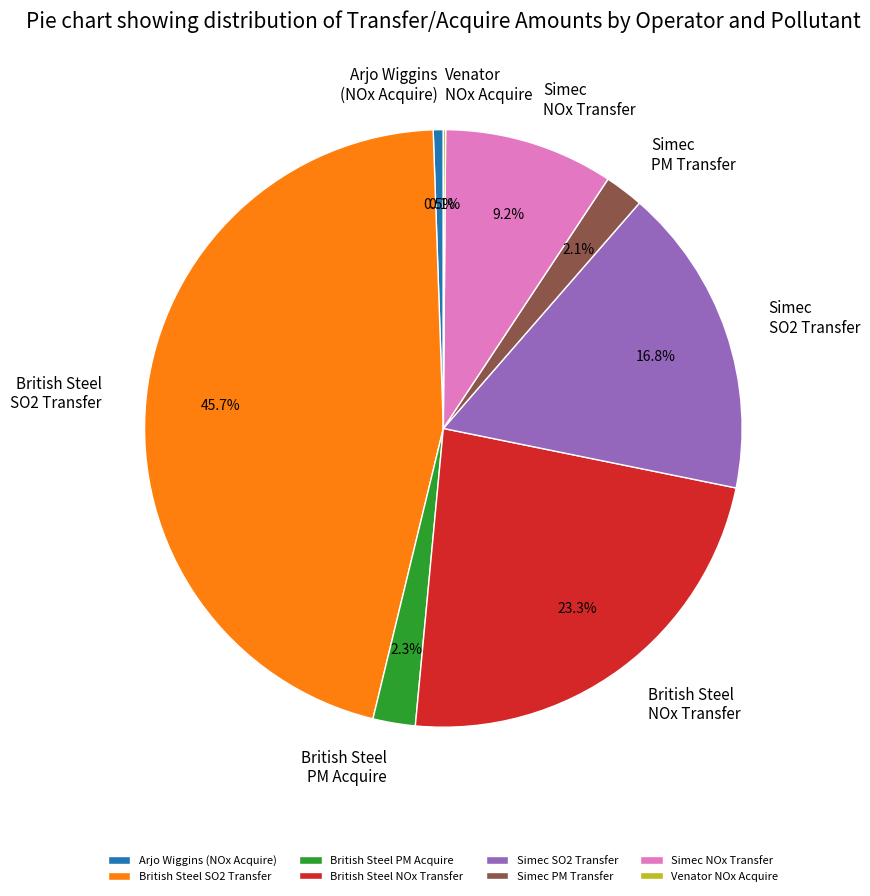

Which slice is the largest?

British Steel SO2 Transfer